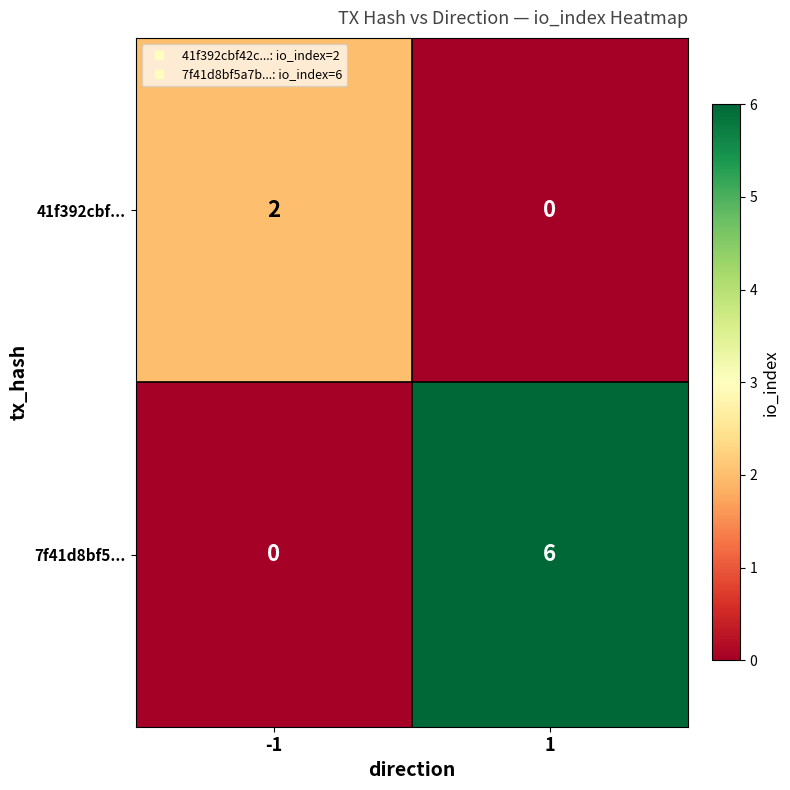

What is the spread (max minus min) of values at 1?

6